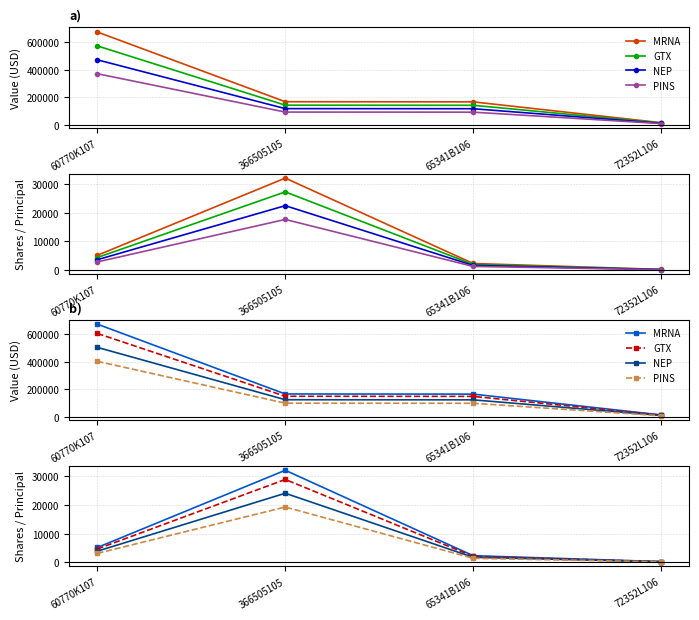

What is the value of the Value point at the 1st from the left?

673000.0